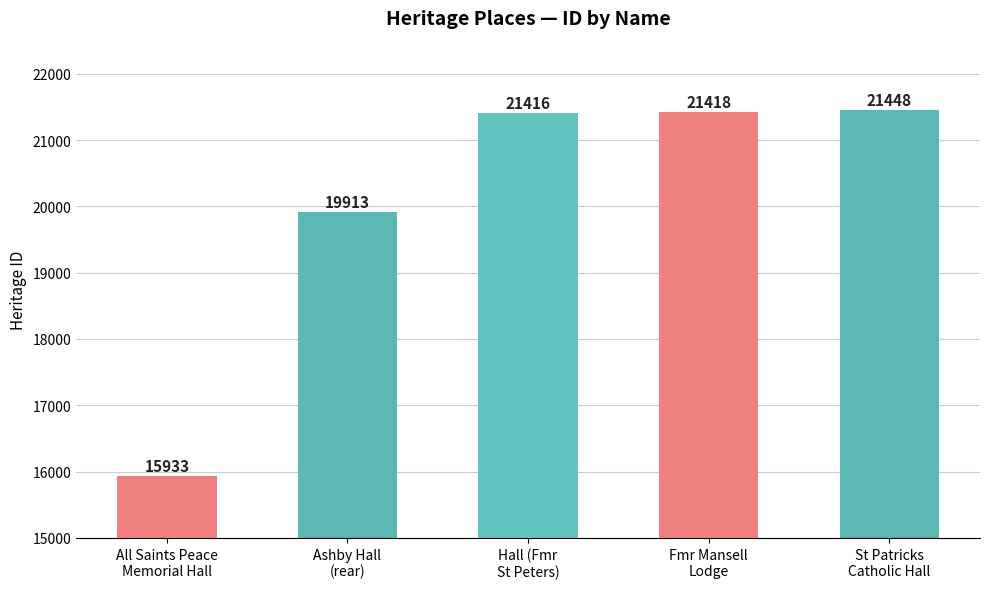

Reading right to left, extract all data points from this chart.

21448	21418	21416	19913	15933